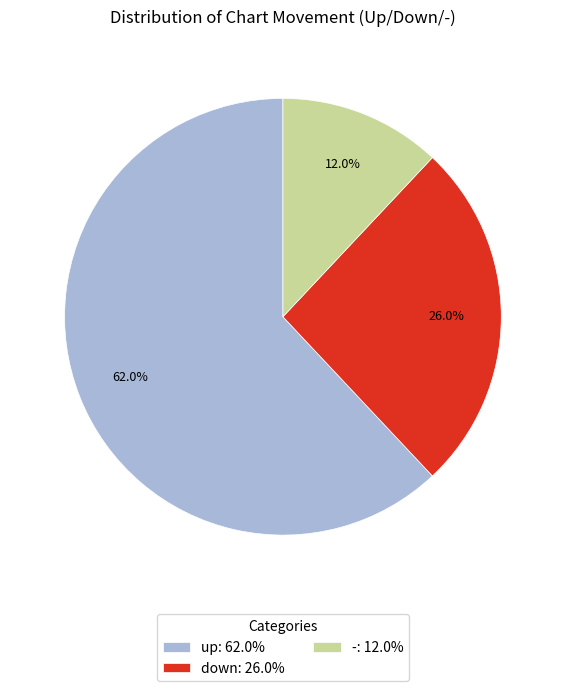

Is it true that - is 25% of the pie?

False